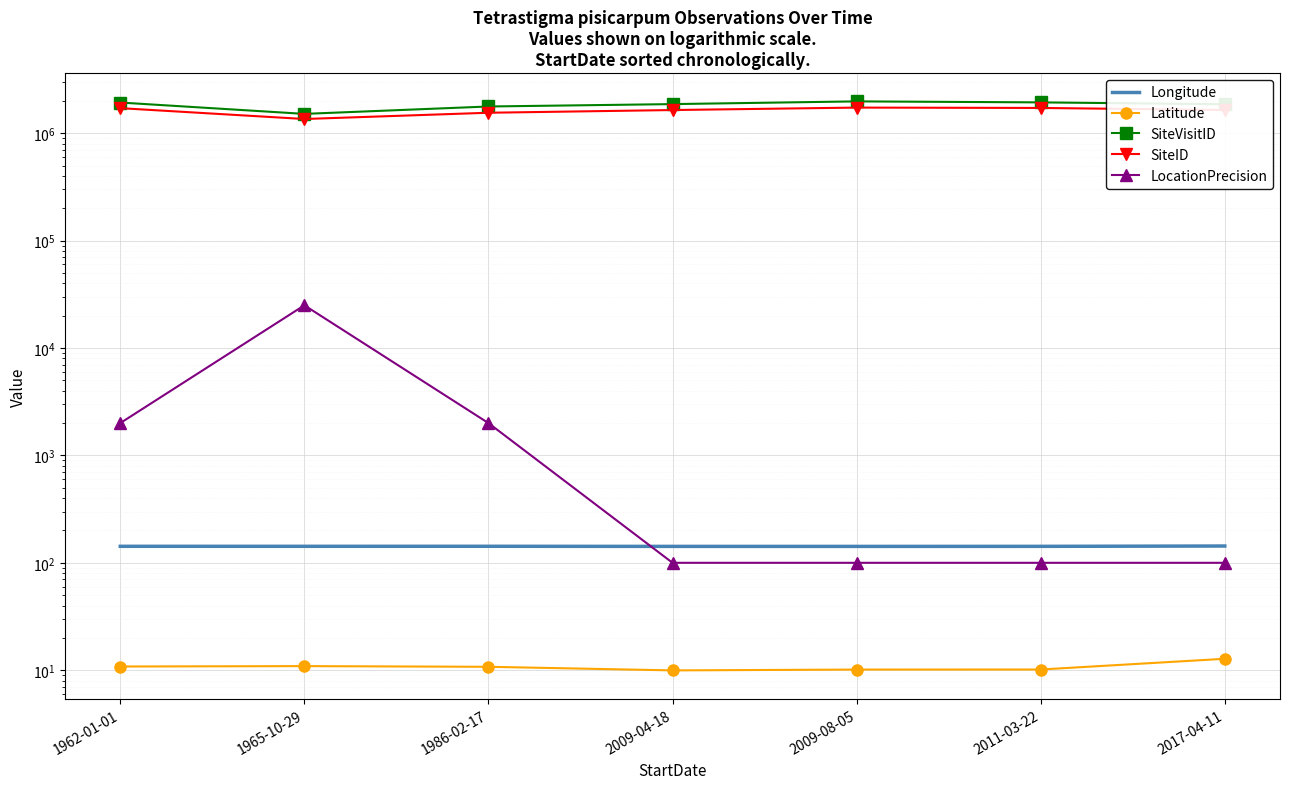

True or false: SiteVisitID and LocationPrecision cross at least once.

False